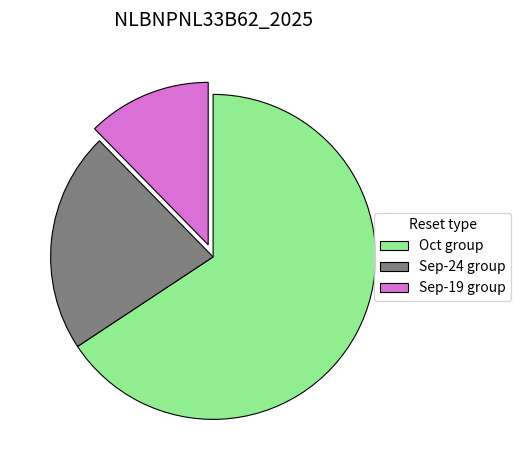

Which has a higher value, Sep-19 group or Sep-24 group?

Sep-24 group